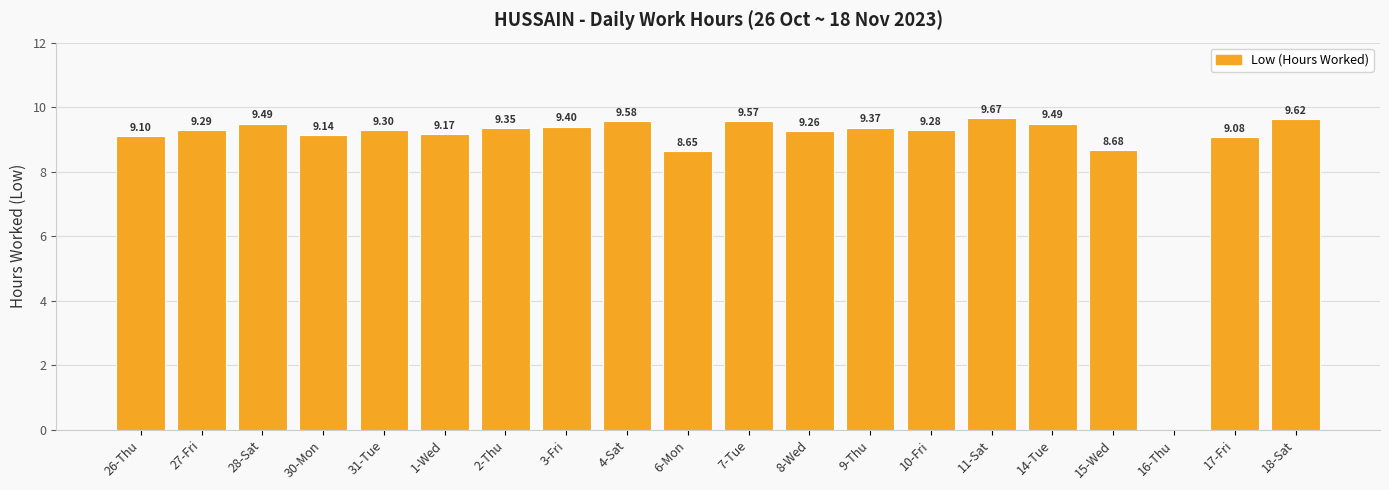

What is the sum of all values?

176.5